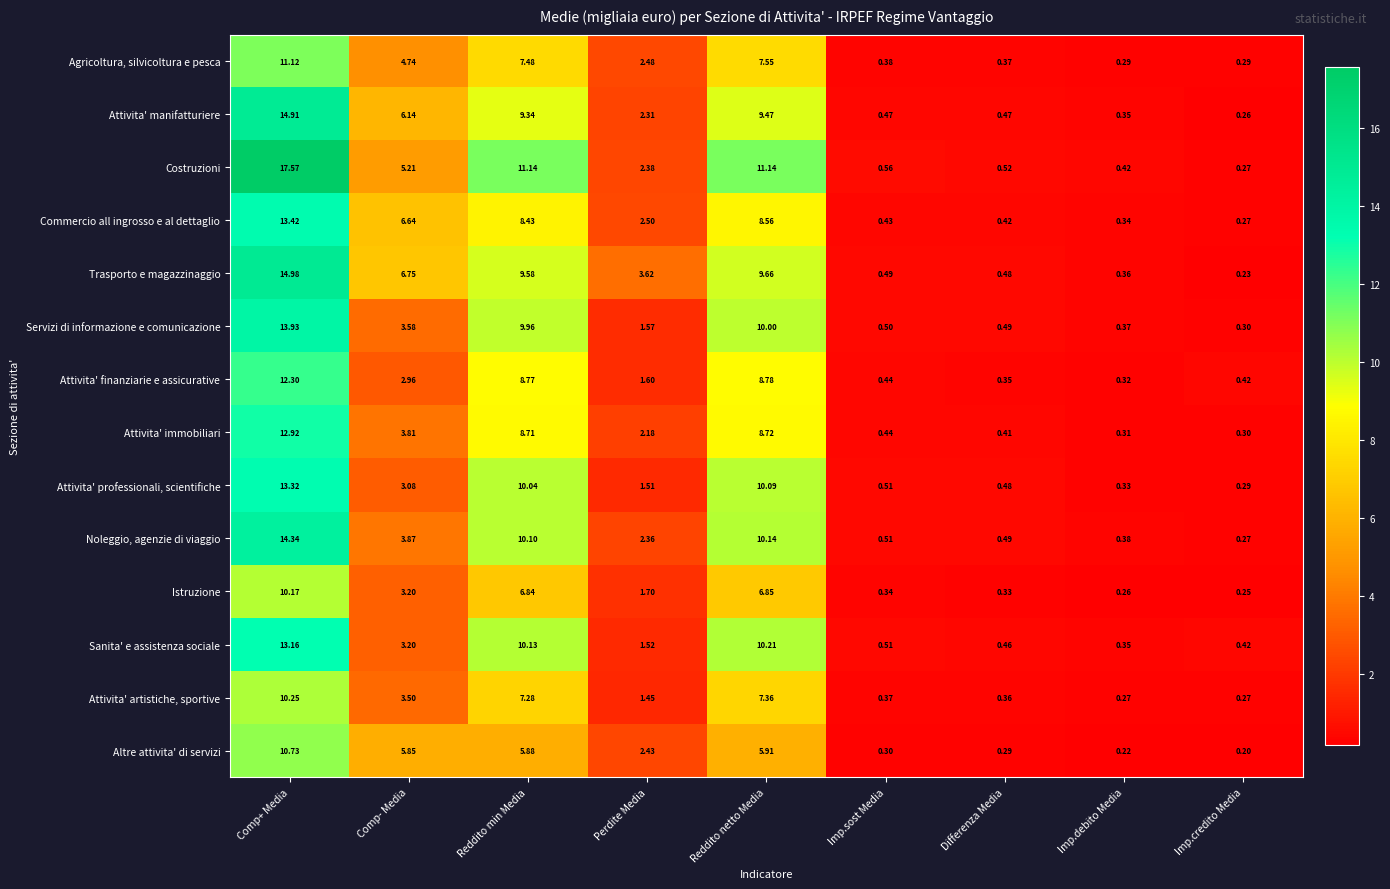

At which category is the sum across all series the highest?

Comp+ Media